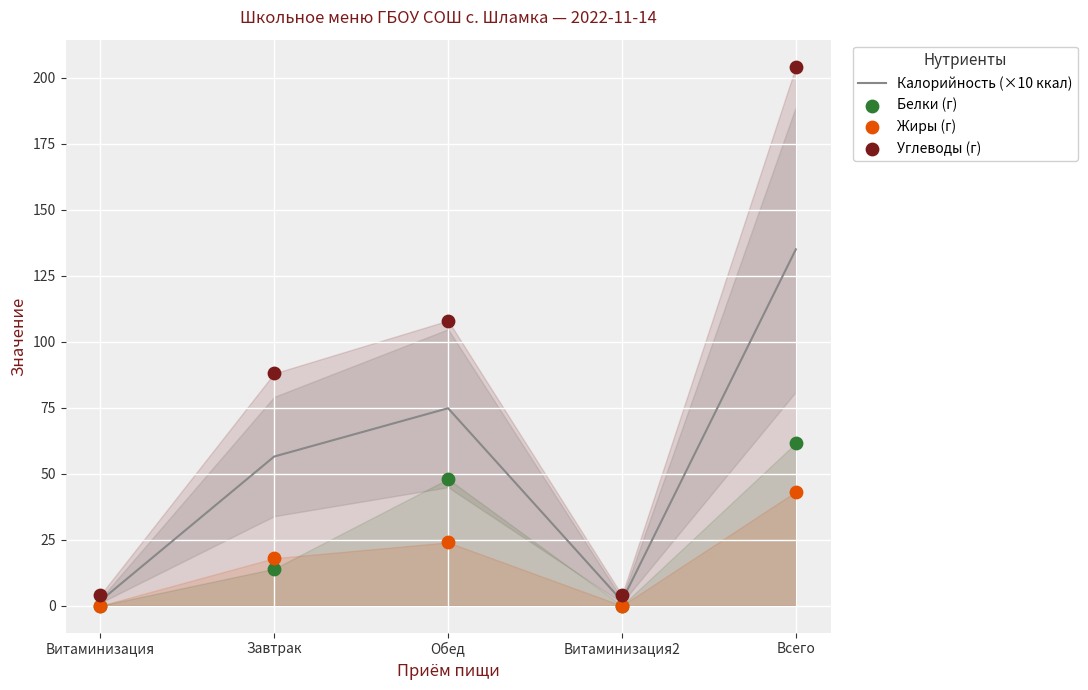

At which category is the sum across all series the highest?

Всего